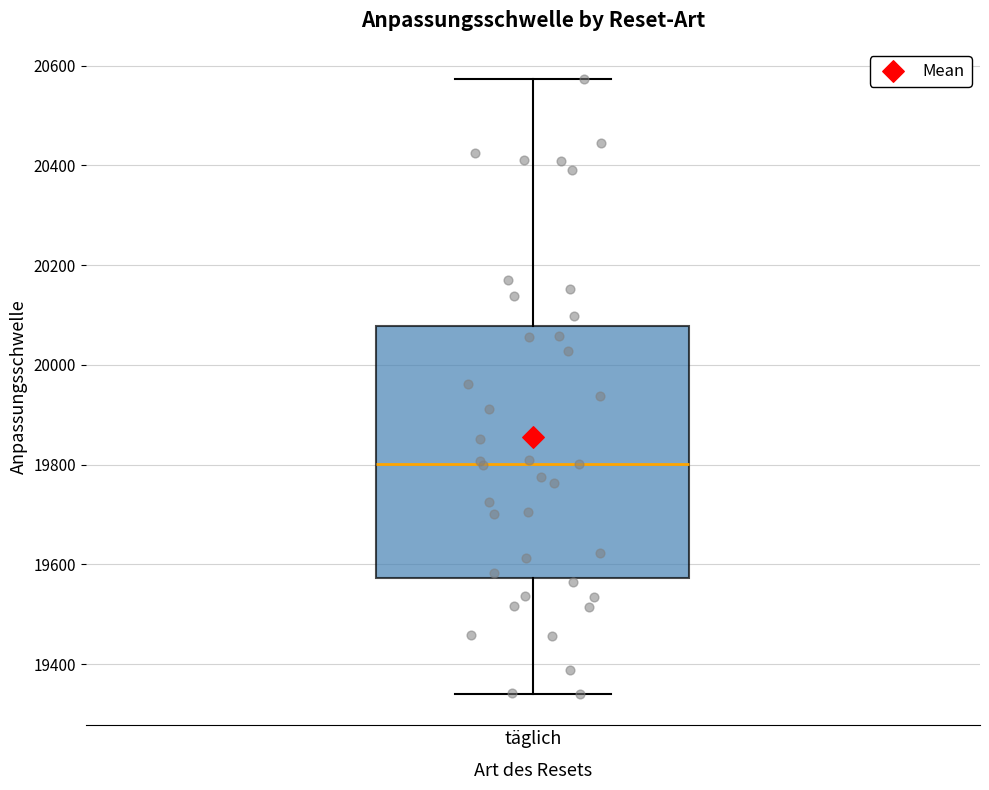

Transcribe this box plot: give where the median line is, the range the box spans, and where the two whiskers end, as read against the y-axis. The values are not printed on the chart, so give them approximately, as read against the axis.

median 19800, box 19580 to 20080, whiskers 19340 to 20580